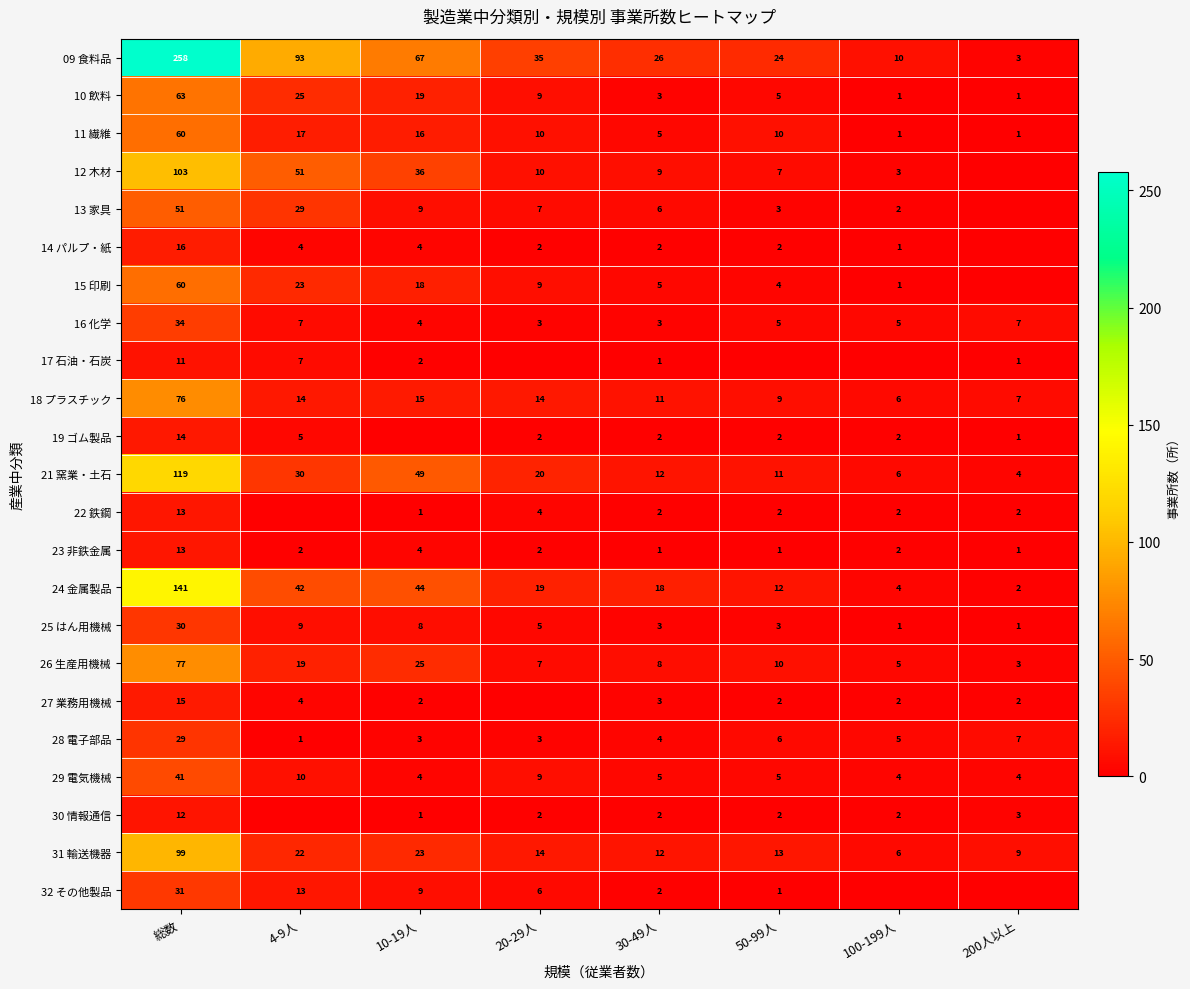

Is it true that 14 パルプ・紙 equals 4 at 10-19人?

True